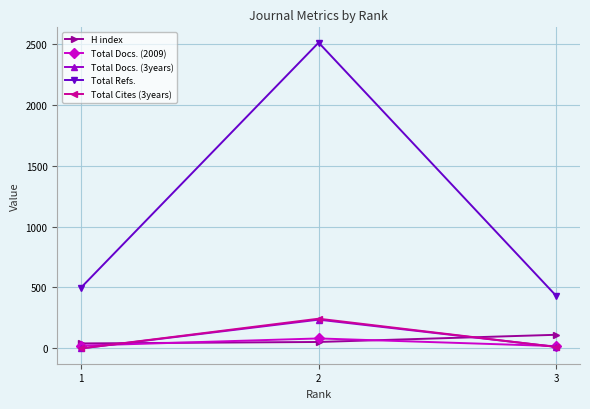

What is the total value across all series at 3?

587